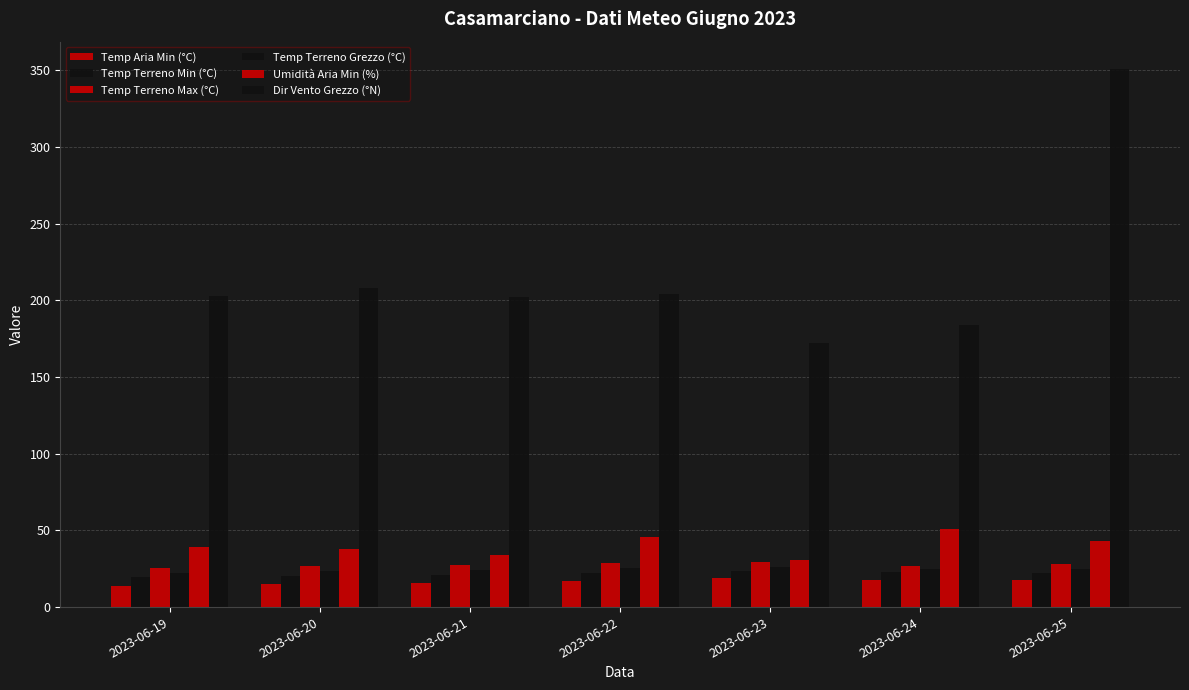

How many series are shown in this chart?

6